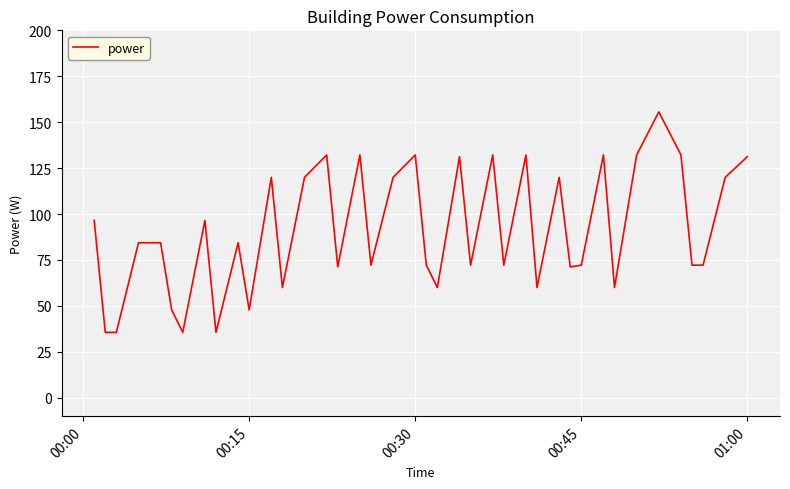

What is the difference between the maximum and minimum values?

120.0